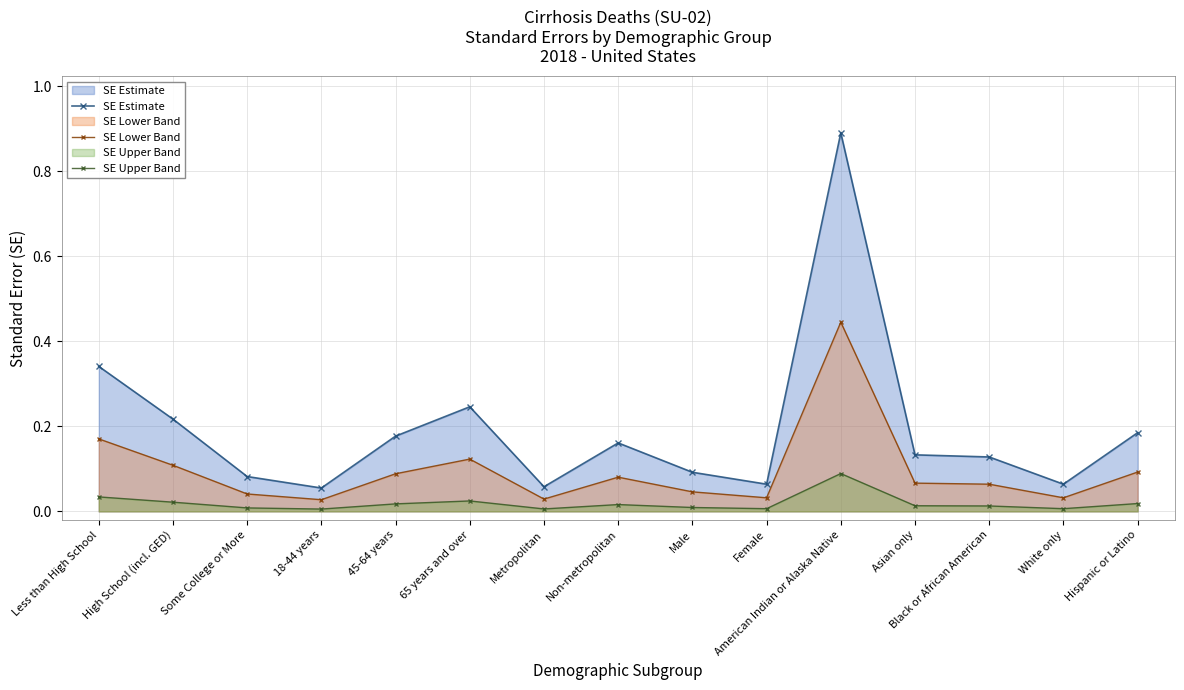

What is the label of the 10th point from the right?

65 years and over